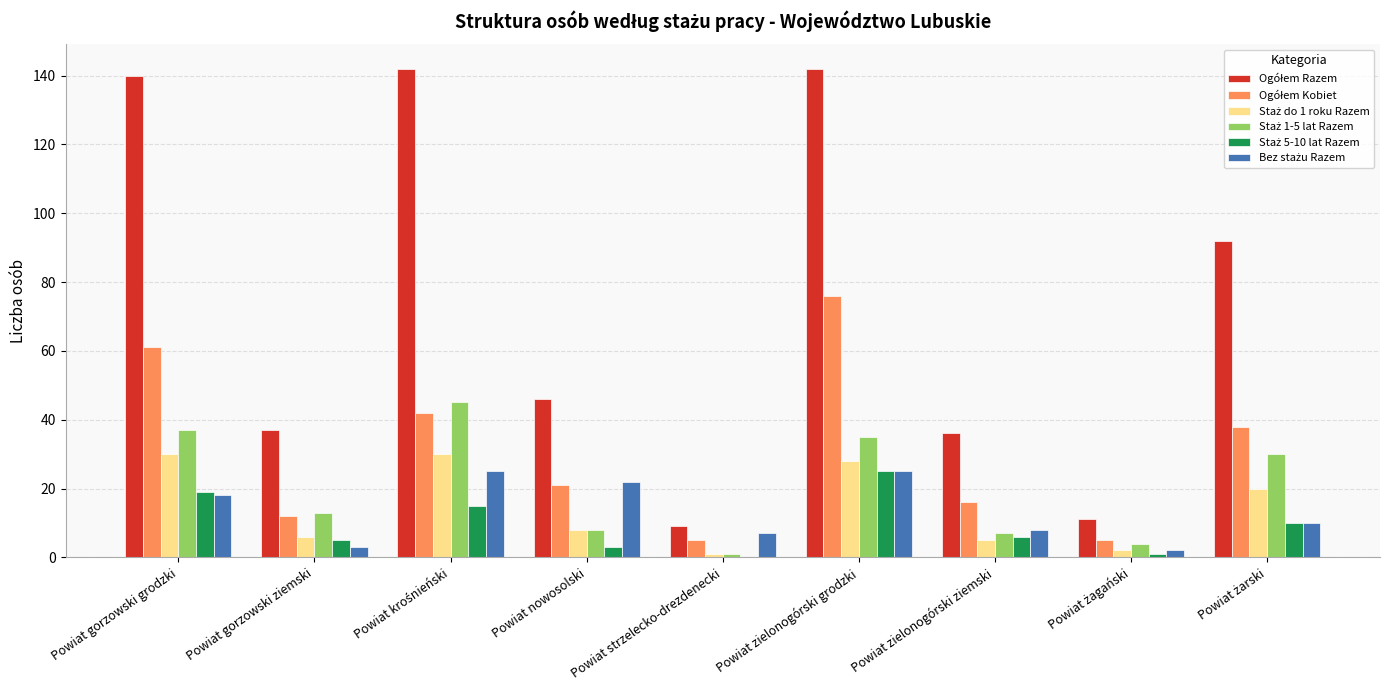

What is the total value across all series at Powiat zielonogórski grodzki?

331